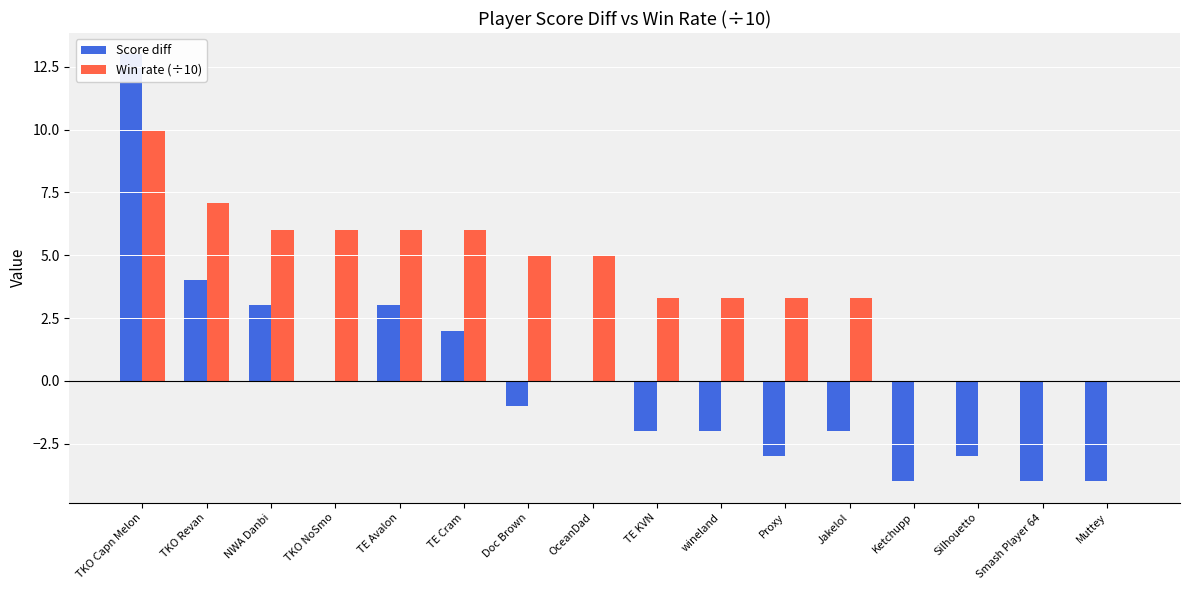

What is the value of the Score diff bar at the 13th from the left?

-4.0